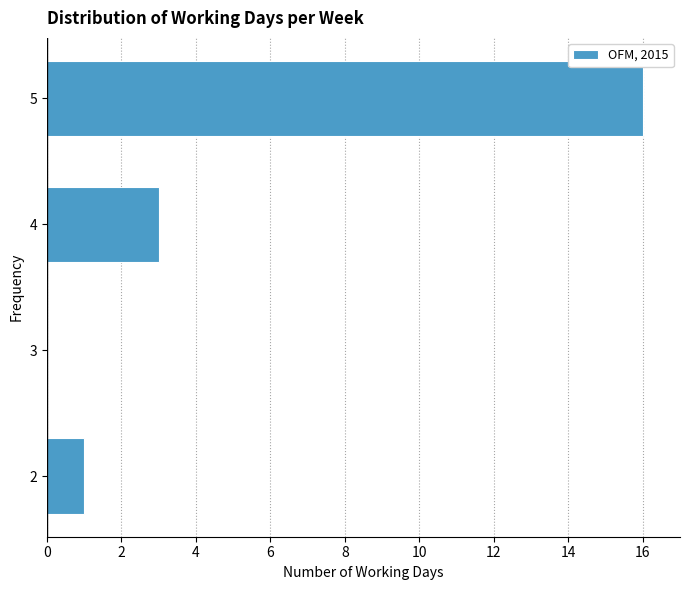

Reading bottom to top, transcribe this chart: for each bar, give the range it covers on the y-axis and its length. The values are not printed on the chart, so give them approximately, as read against the axis.

1.5 to 2.5: 1
2.5 to 3.5: 0
3.5 to 4.5: 3
4.5 to 5.5: 16